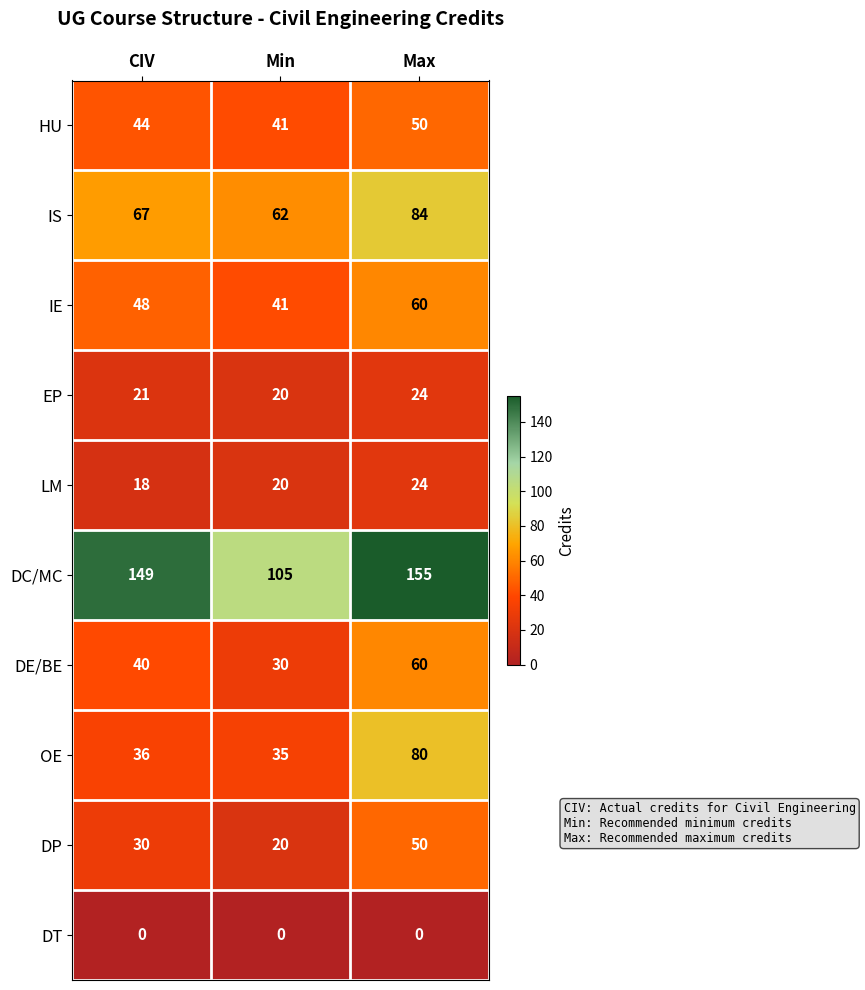

Rank the categories by IS value from lowest to highest.

Min, CIV, Max